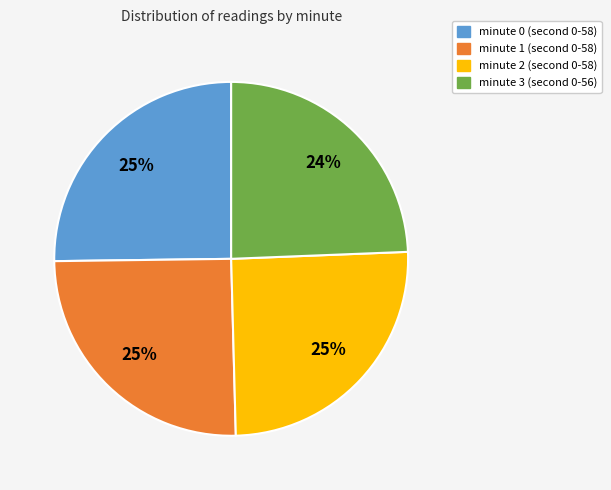

How many segments does this pie chart have?

4